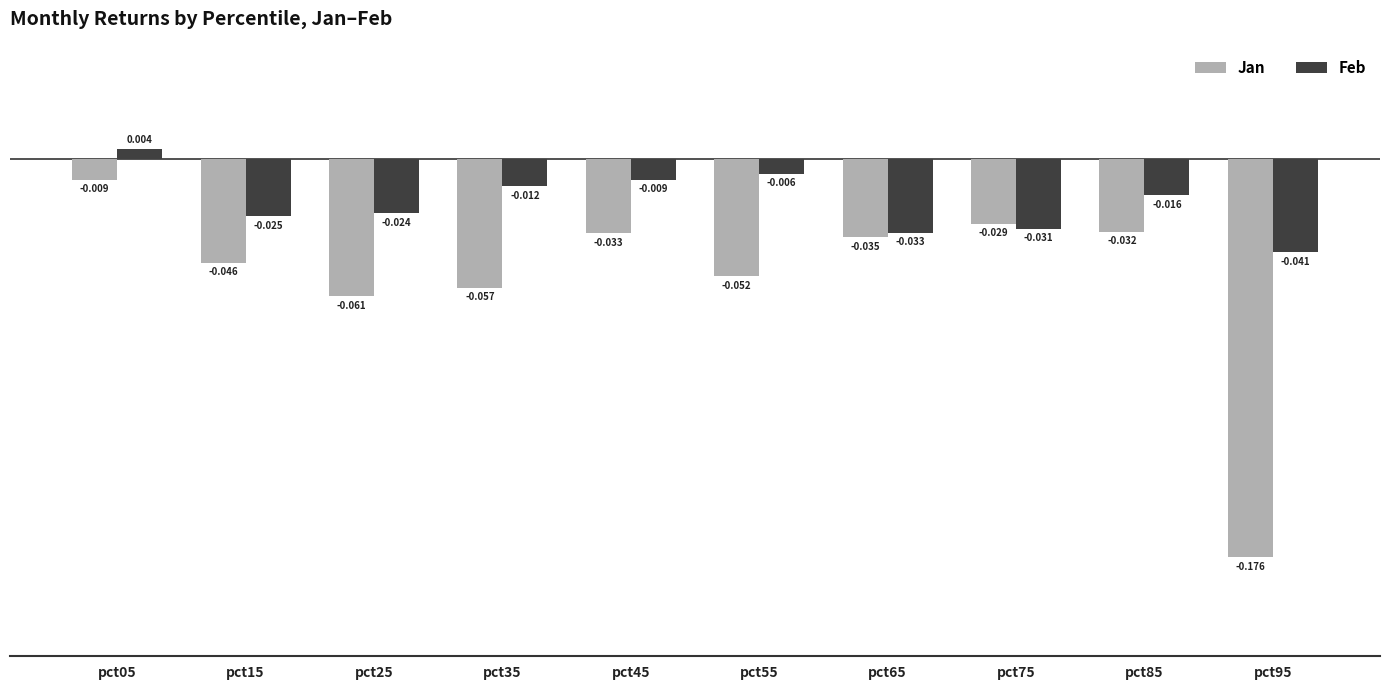

List the series in order of their overall mean, highest first.

Feb, Jan